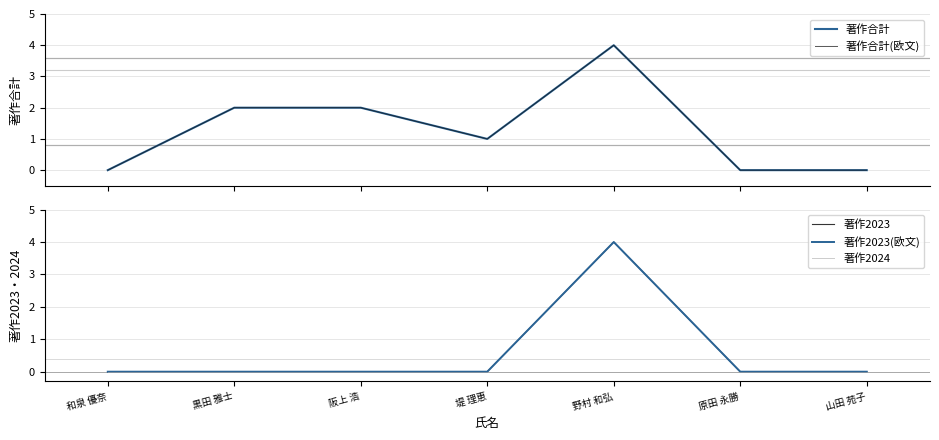

How many lines are shown in the chart?

5